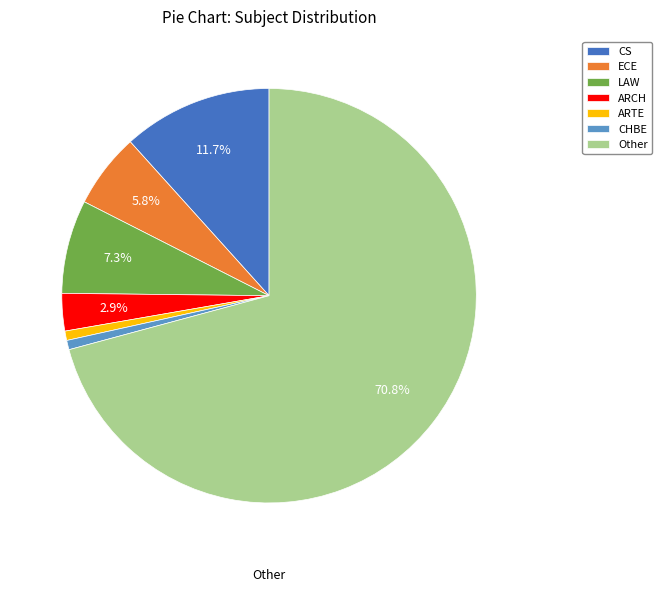

Do ARTE and ECE together represent more than half of the pie?

No